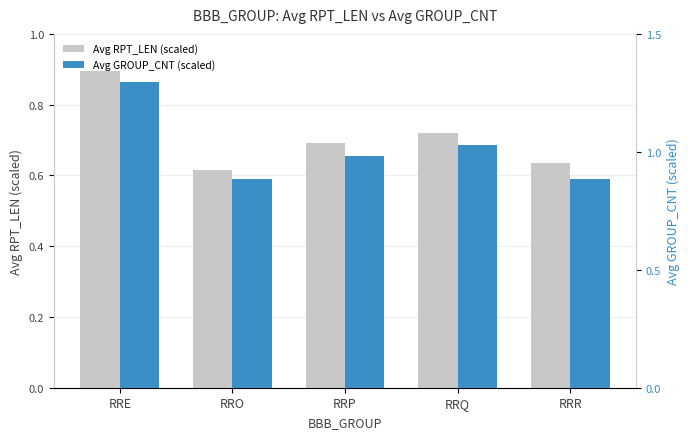

Rank the series by their average value, from highest to lowest.

Avg GROUP_CNT (scaled), Avg RPT_LEN (scaled)